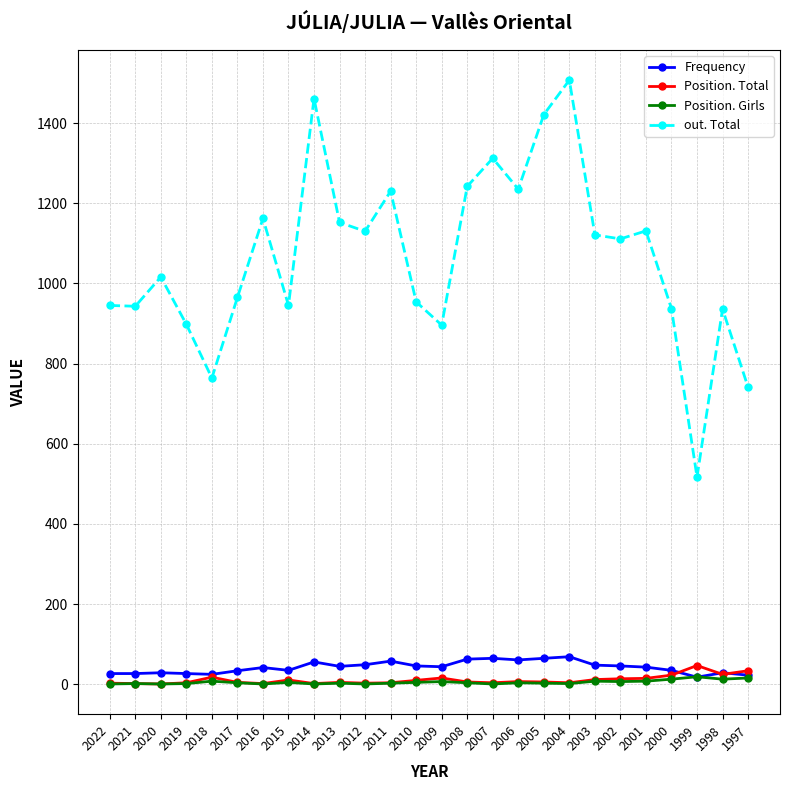

How many lines are shown in the chart?

4